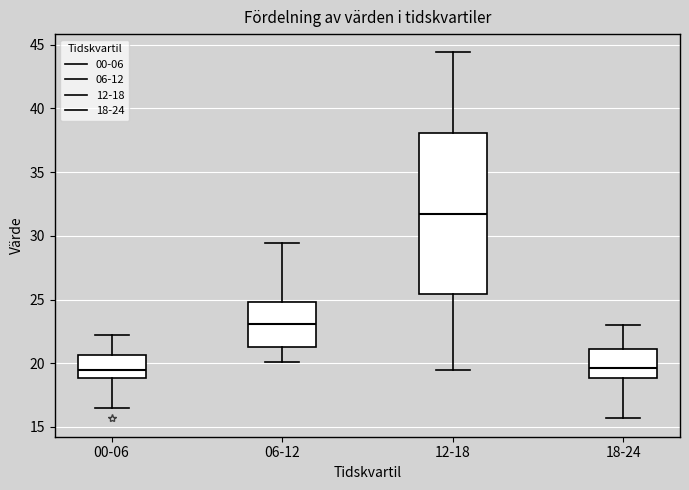

Comparing the boxes themselves (not the whiskers), which one is the tallest?

12-18